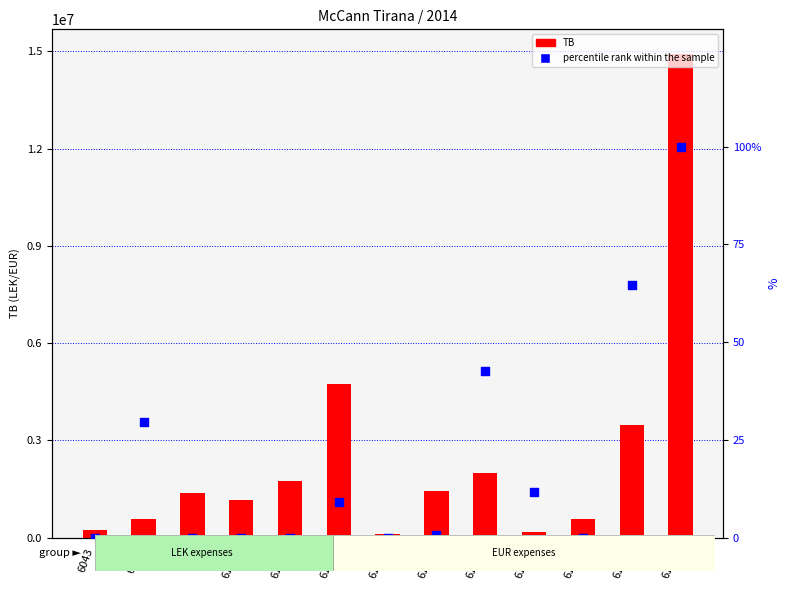

At how many categories does at least one series exceed 9709879?

1